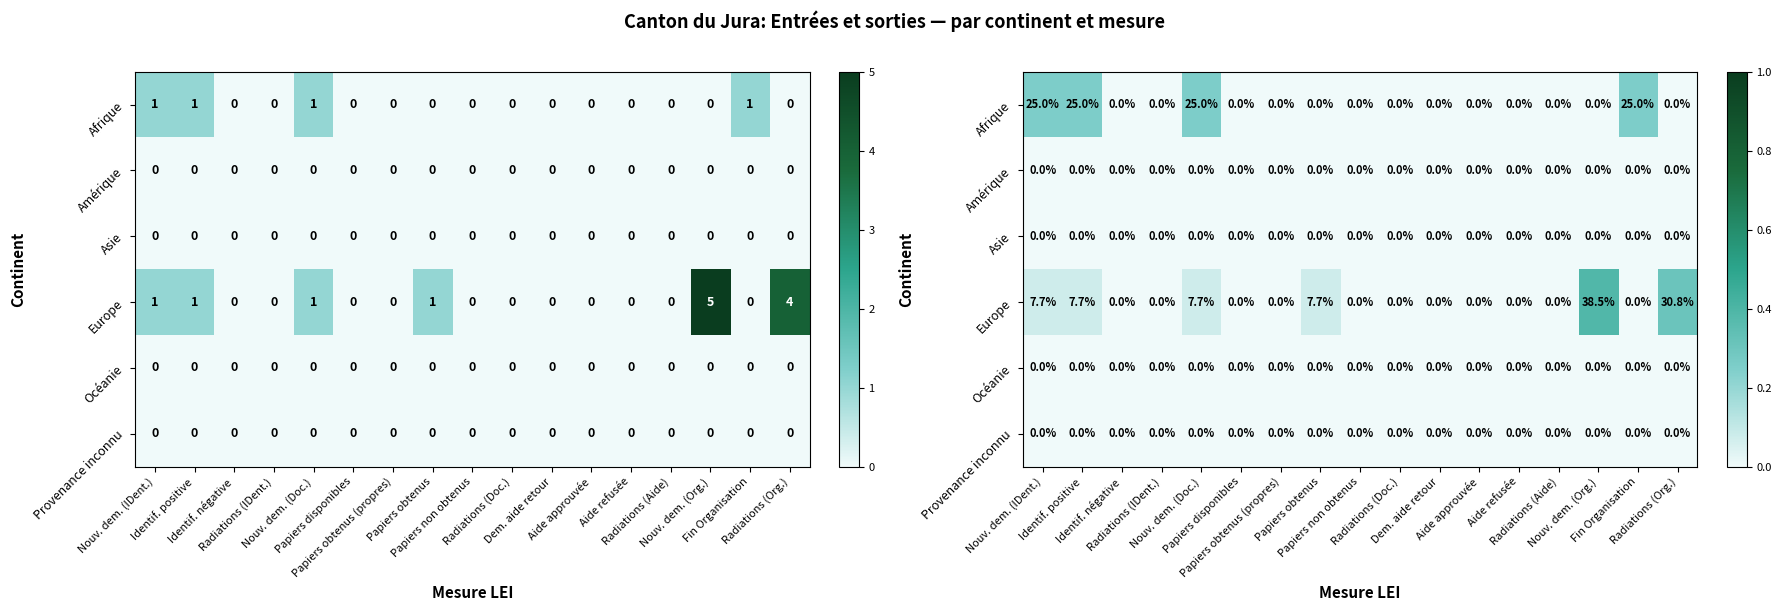

Where is Afrique nearest to the value 0?

Identif. négative